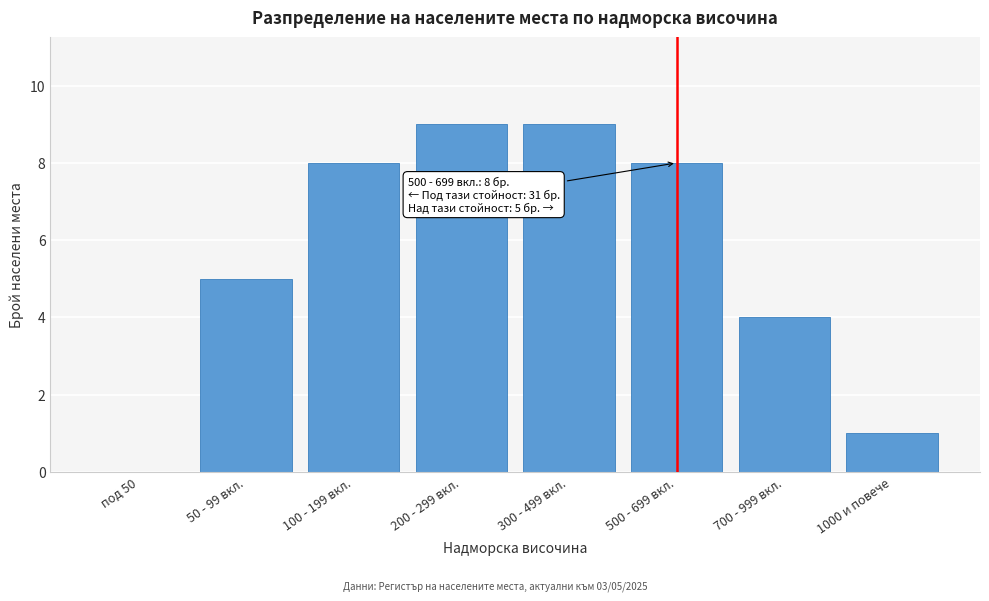

Reading right to left, transcribe all the data shown in this chart.

1000 и повече=1	700 - 999 вкл.=4	500 - 699 вкл.=8	300 - 499 вкл.=9	200 - 299 вкл.=9	100 - 199 вкл.=8	50 - 99 вкл.=5	под 50=0